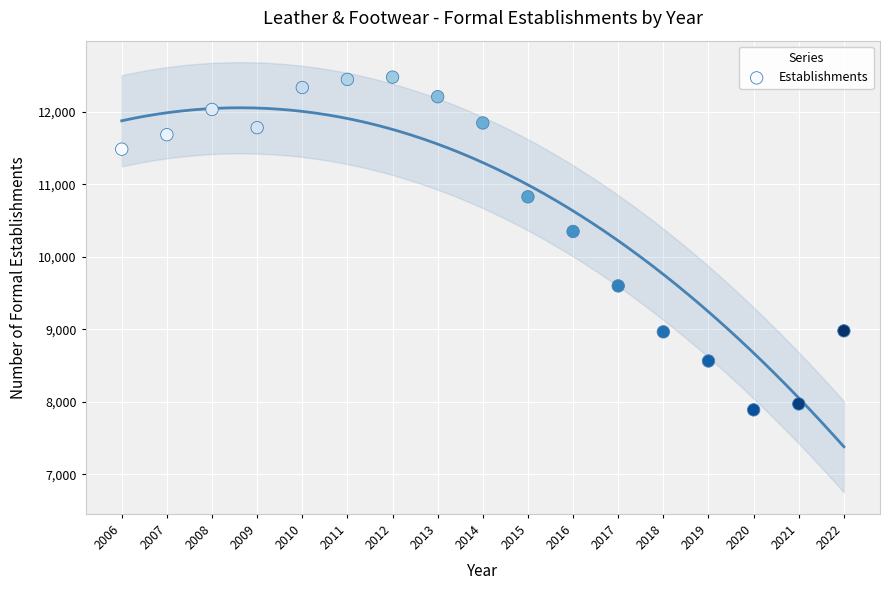

What is the range of X values (max minus min)?

16